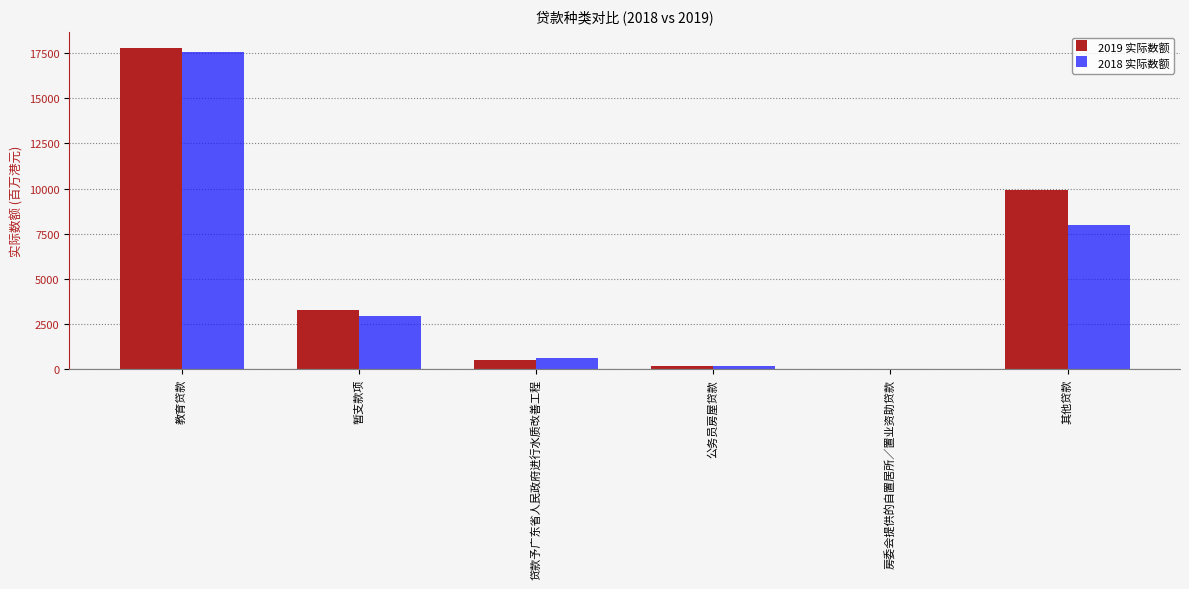

What is the sum of all 2019 实际数额 values?

31688